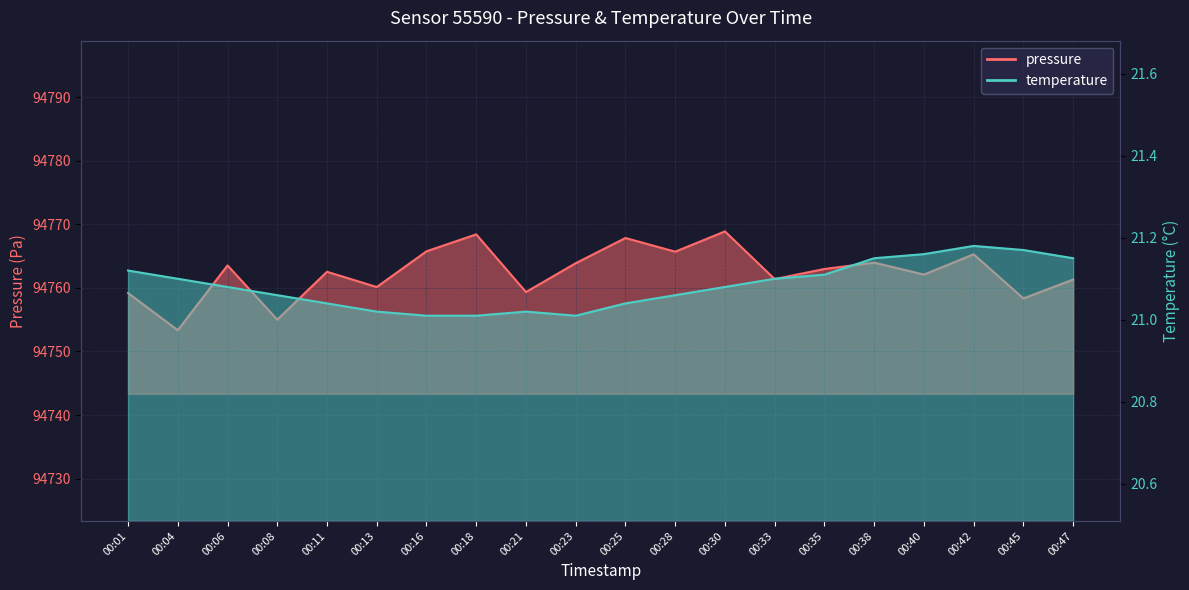

Where is the first local minimum for temperature?

00:23